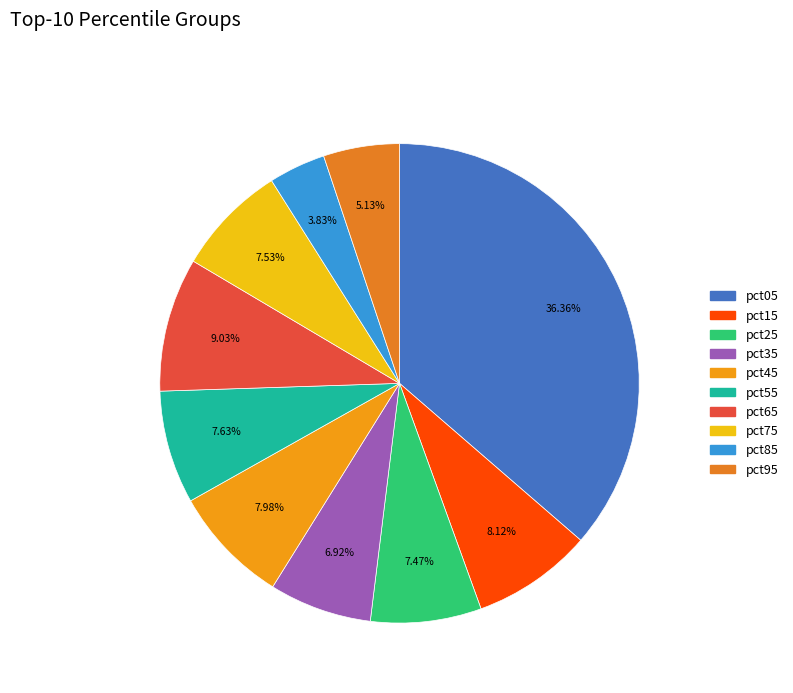

How many segments does this pie chart have?

10